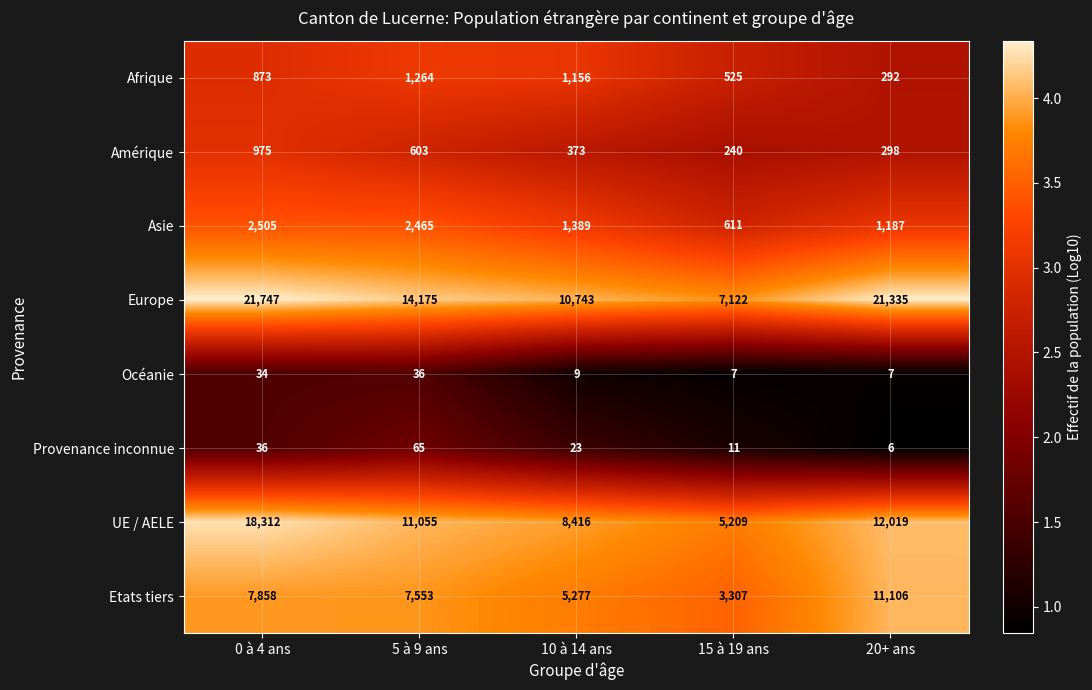

Where is Asie nearest to the value 1558?

10 à 14 ans